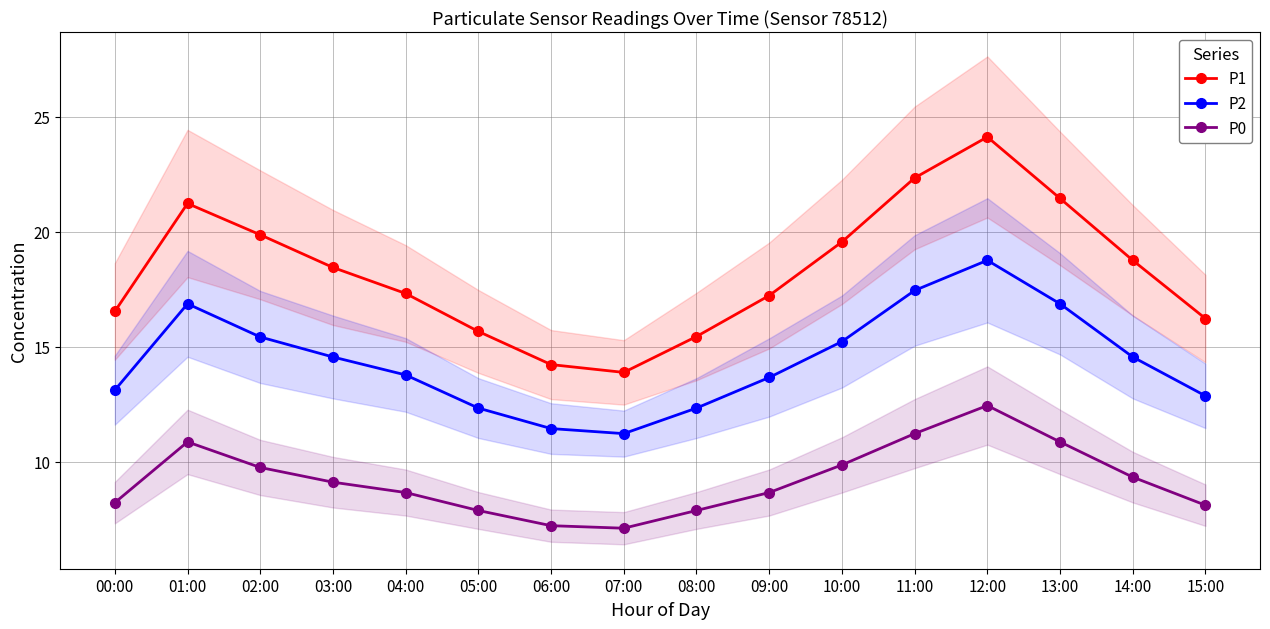

Is it true that P1 equals 22.3 at 11:00?

True